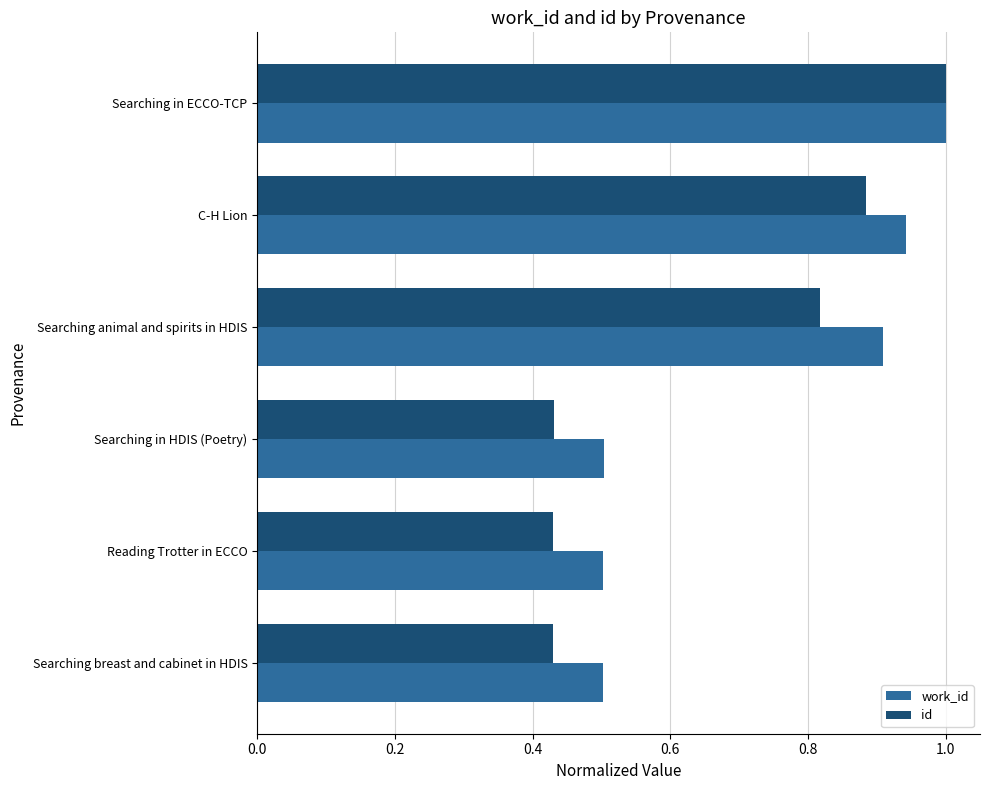

How many categories are shown in the chart?

6